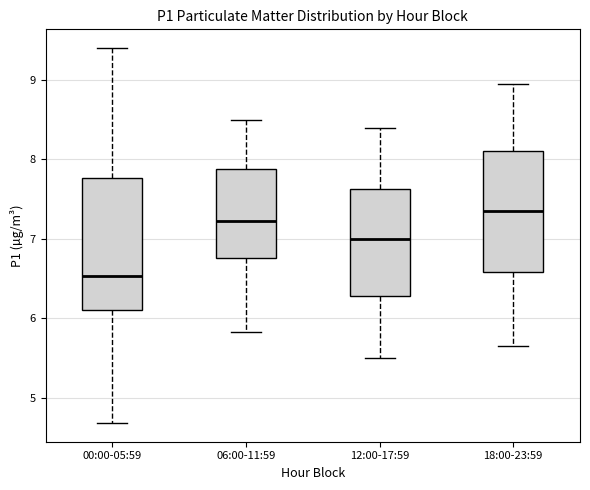

Where does the upper whisker of the box for 00:00-05:59 end on the y-axis? The values are not printed on the chart, so give them approximately, as read against the axis.

9.4